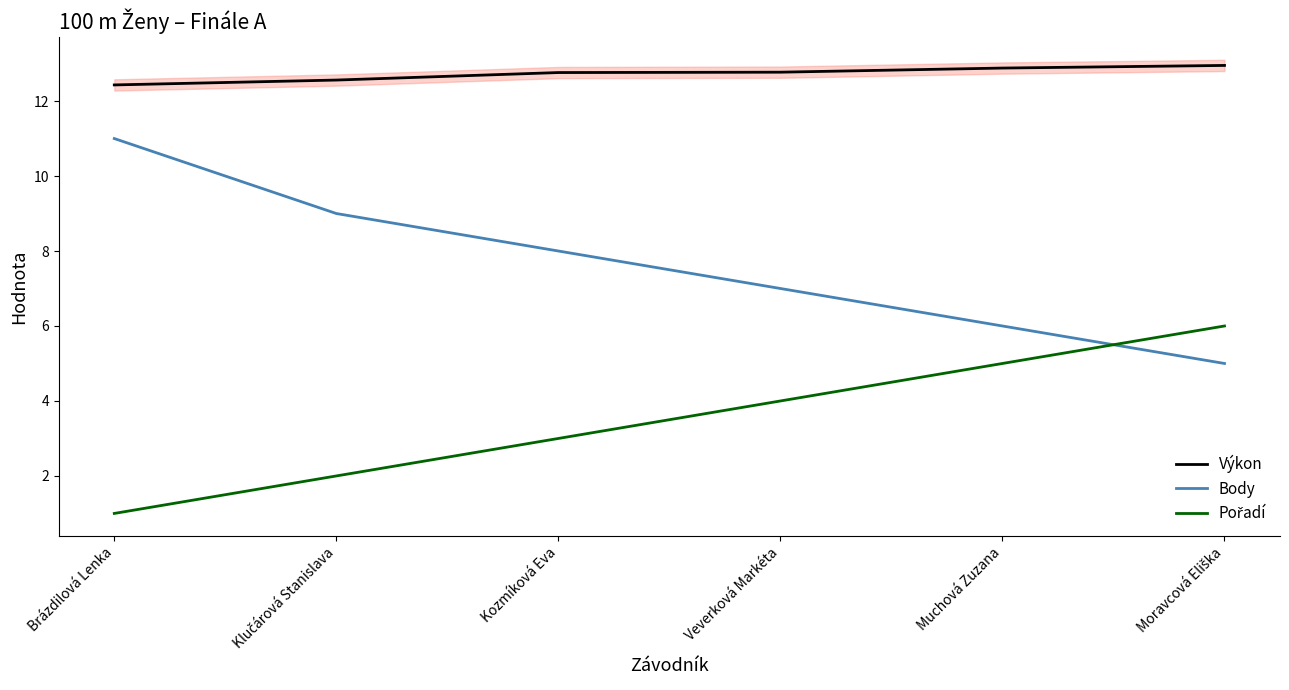

What is the total value across all series at Moravcová Eliška?

23.9